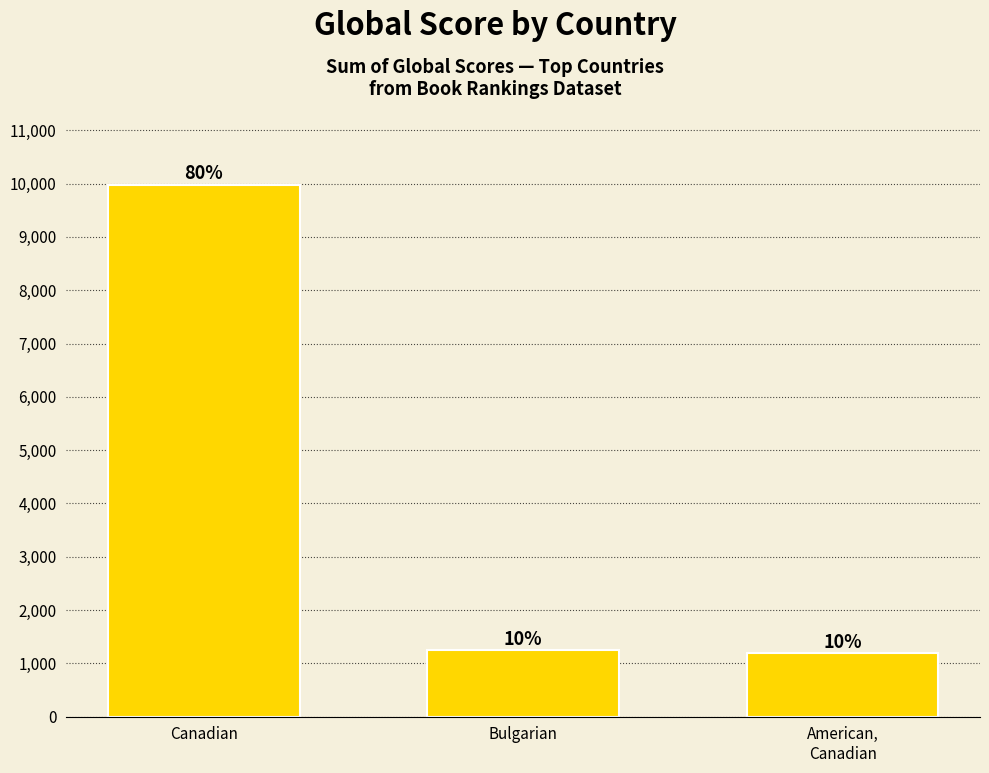

What is the difference between the values at Bulgarian and Canadian?

8732